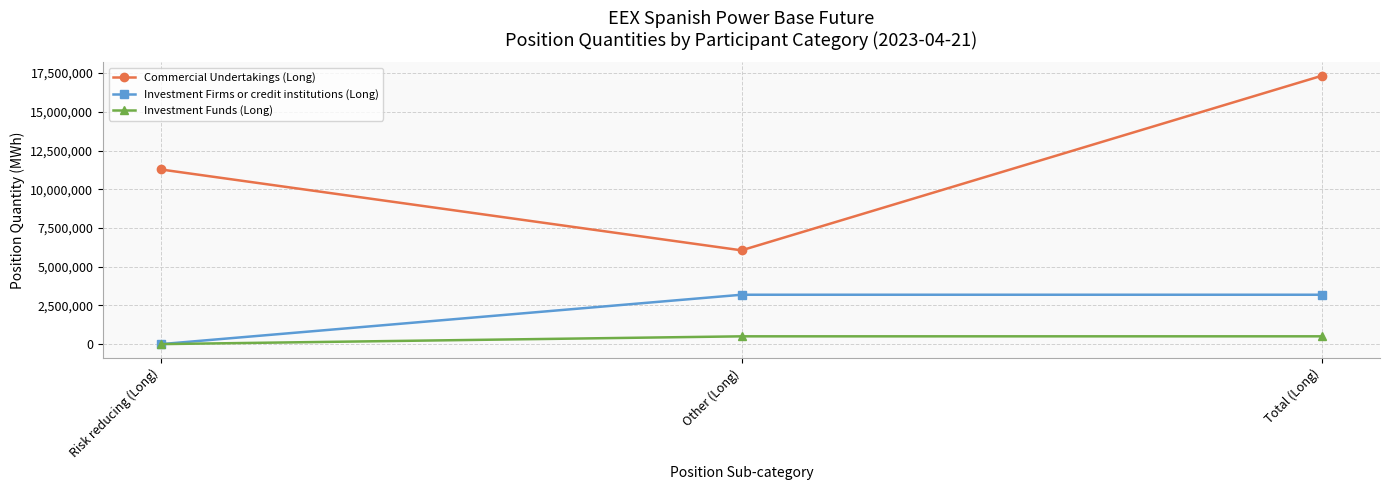

At which category is the sum across all series the highest?

Total (Long)